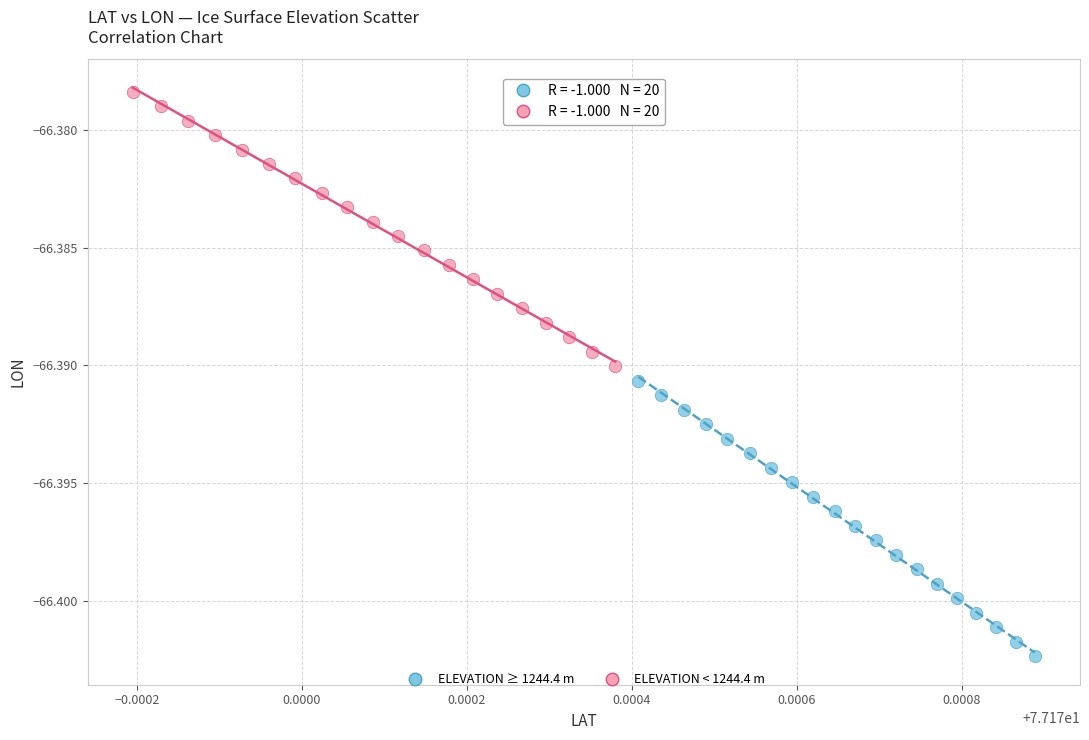

Which series has the largest Y range (max minus min)?

ELEVATION ≥ 1244.4 m